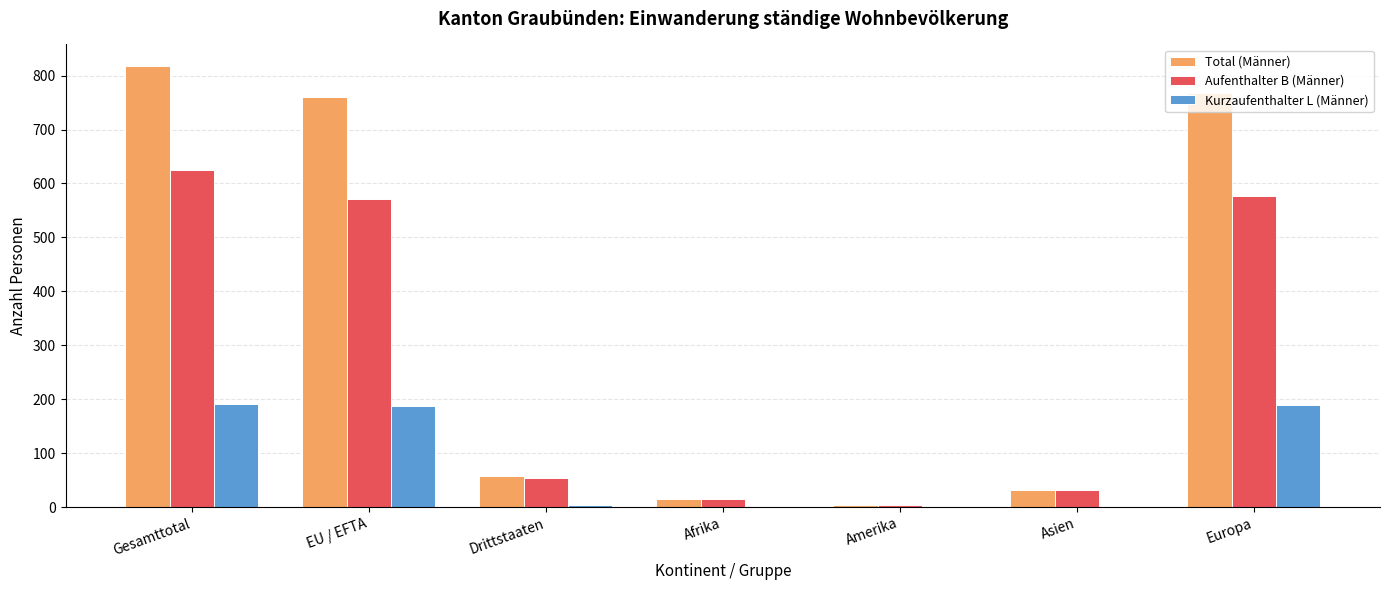

Which category has the highest value in the Aufenthalter B (Männer) series?

Gesamttotal